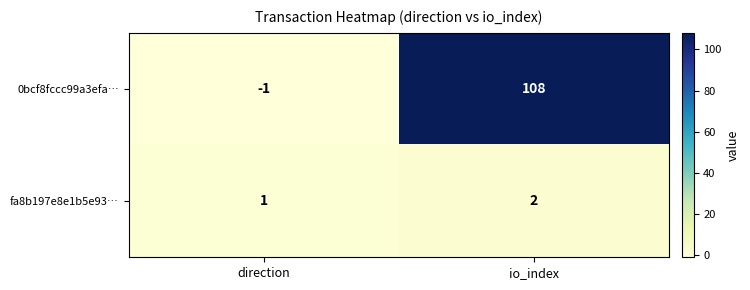

Rank the series by their average value, from lowest to highest.

fa8b197e8e1b5e93…, 0bcf8fccc99a3efa…